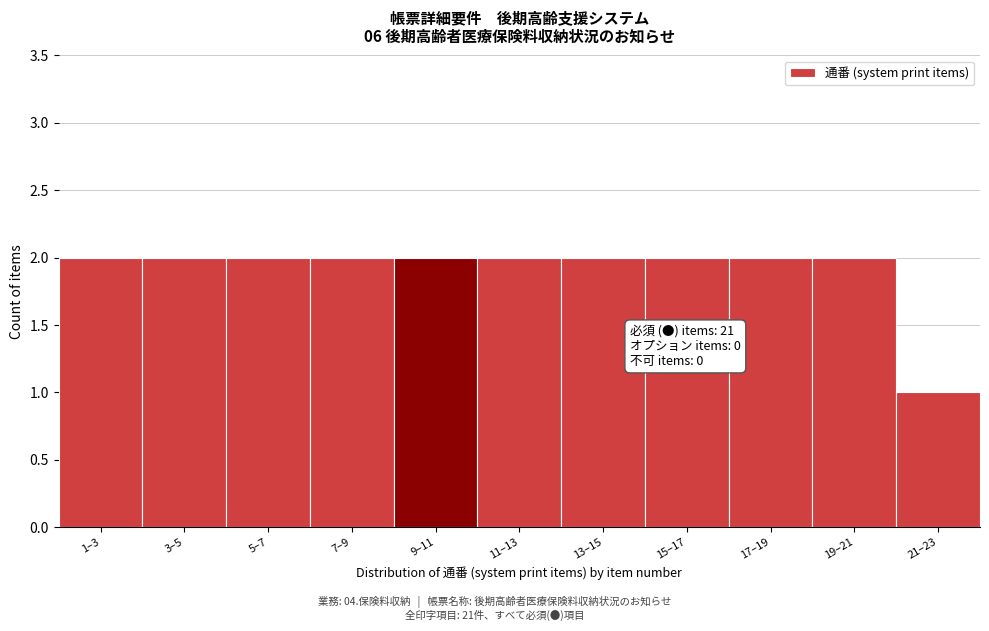

Reading left to right, what are all the values shown in this chart?

2	2	2	2	2	2	2	2	2	2	1